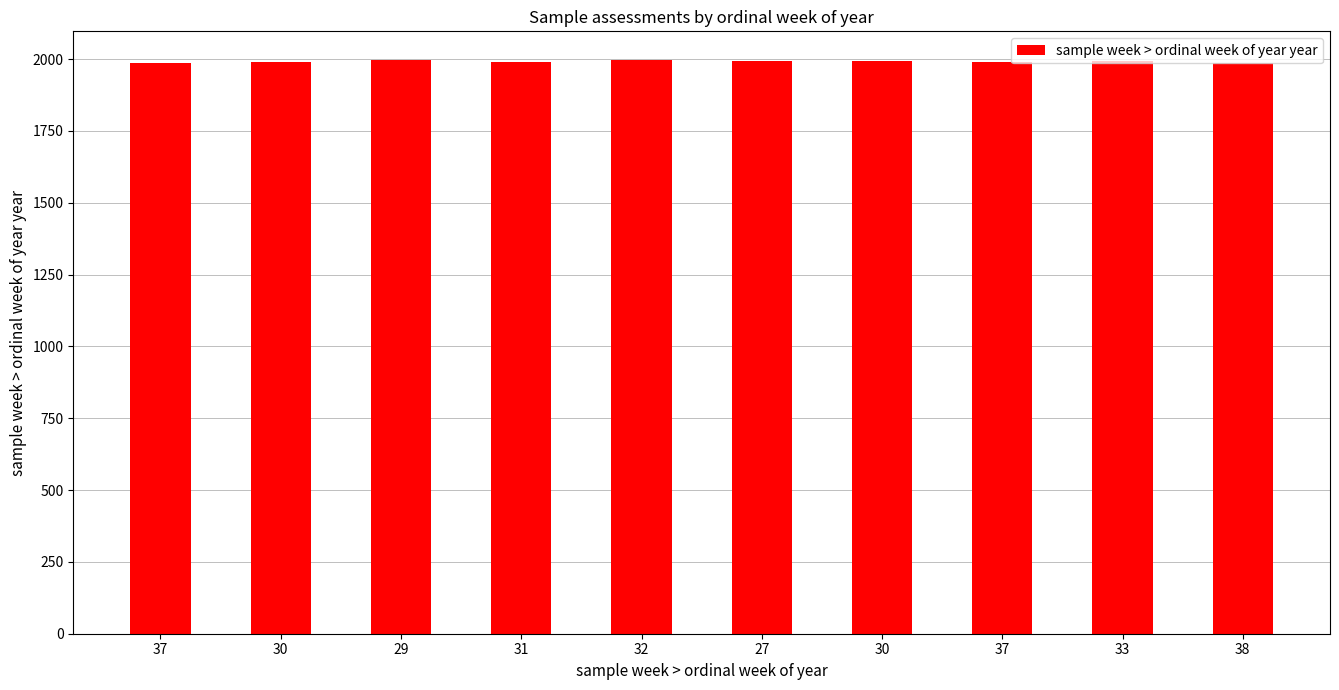

How many values are between 1989 and 1995?

6